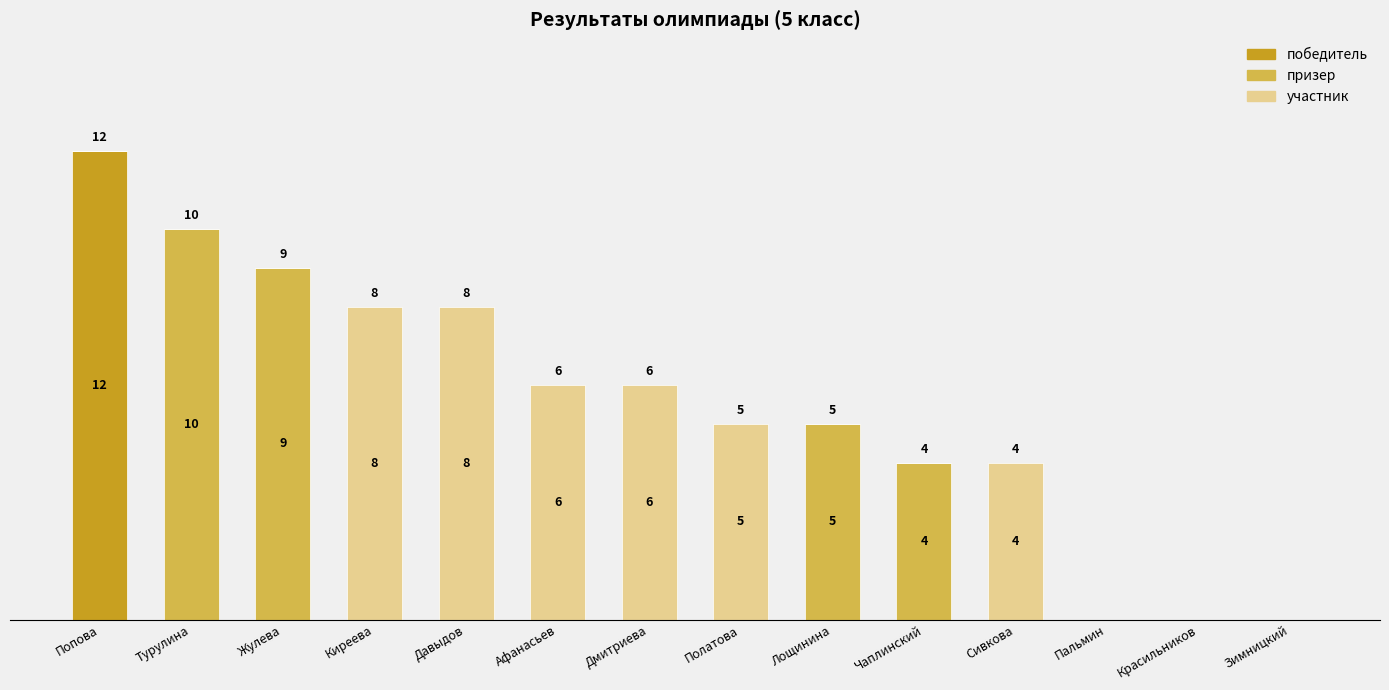

Which category has the highest value in the победитель series?

Попова